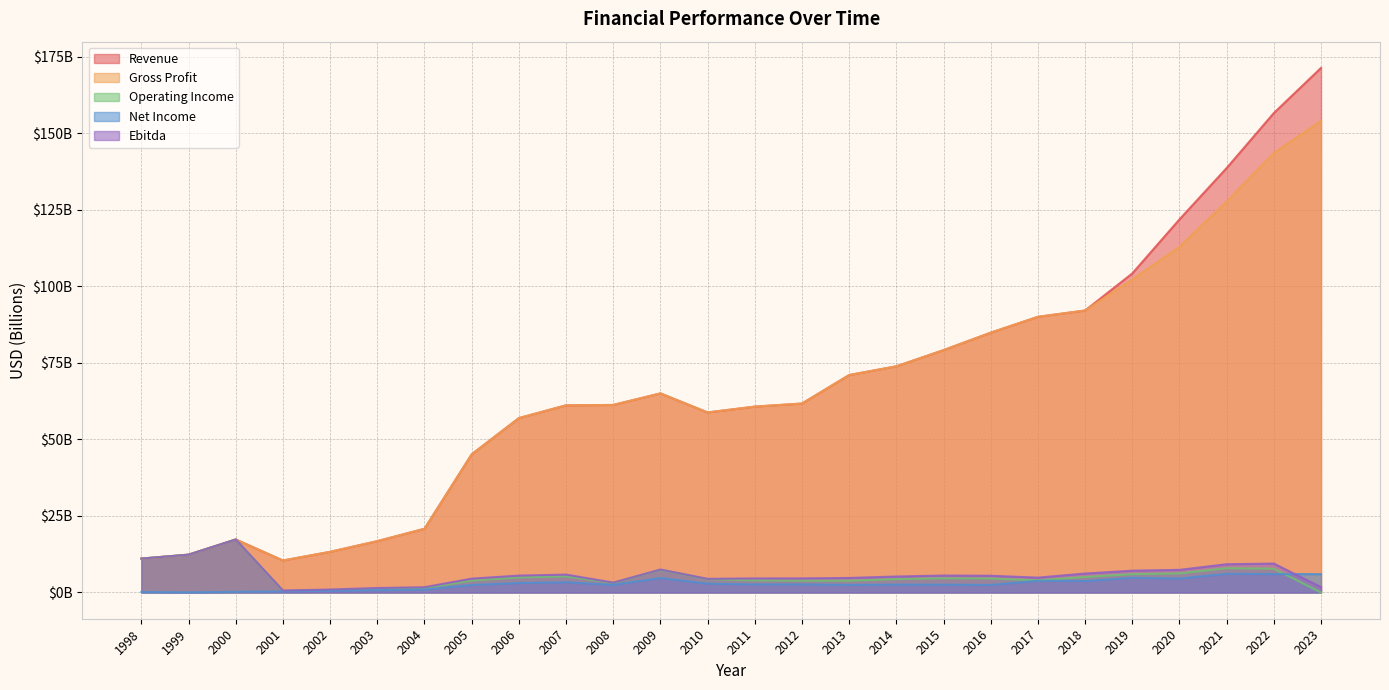

What value does the Revenue series have at 2019?

104.2